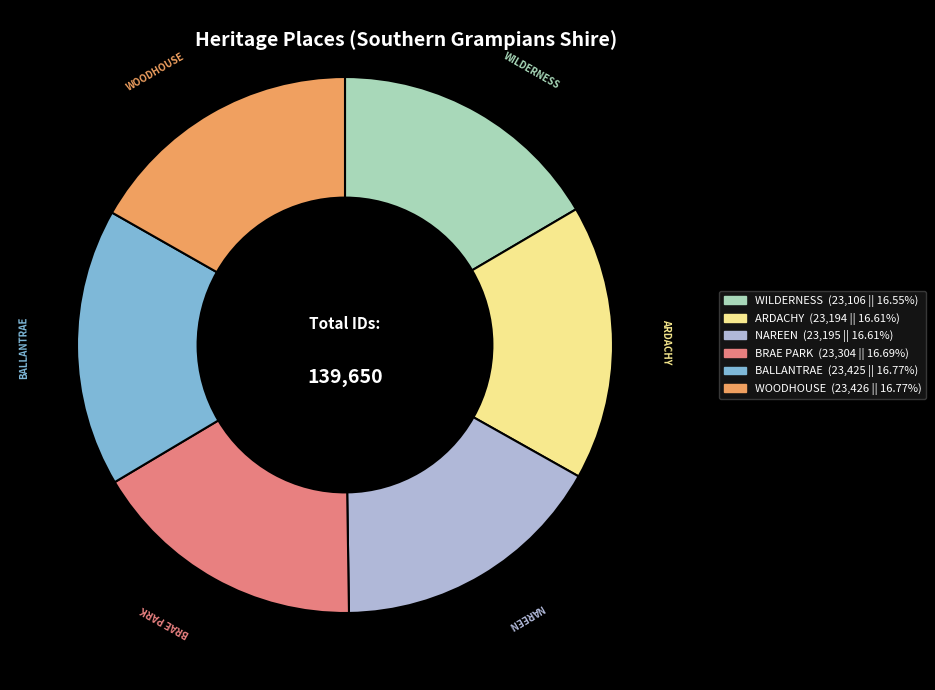

Is the sum of BALLANTRAE and WILDERNESS greater than half?

No